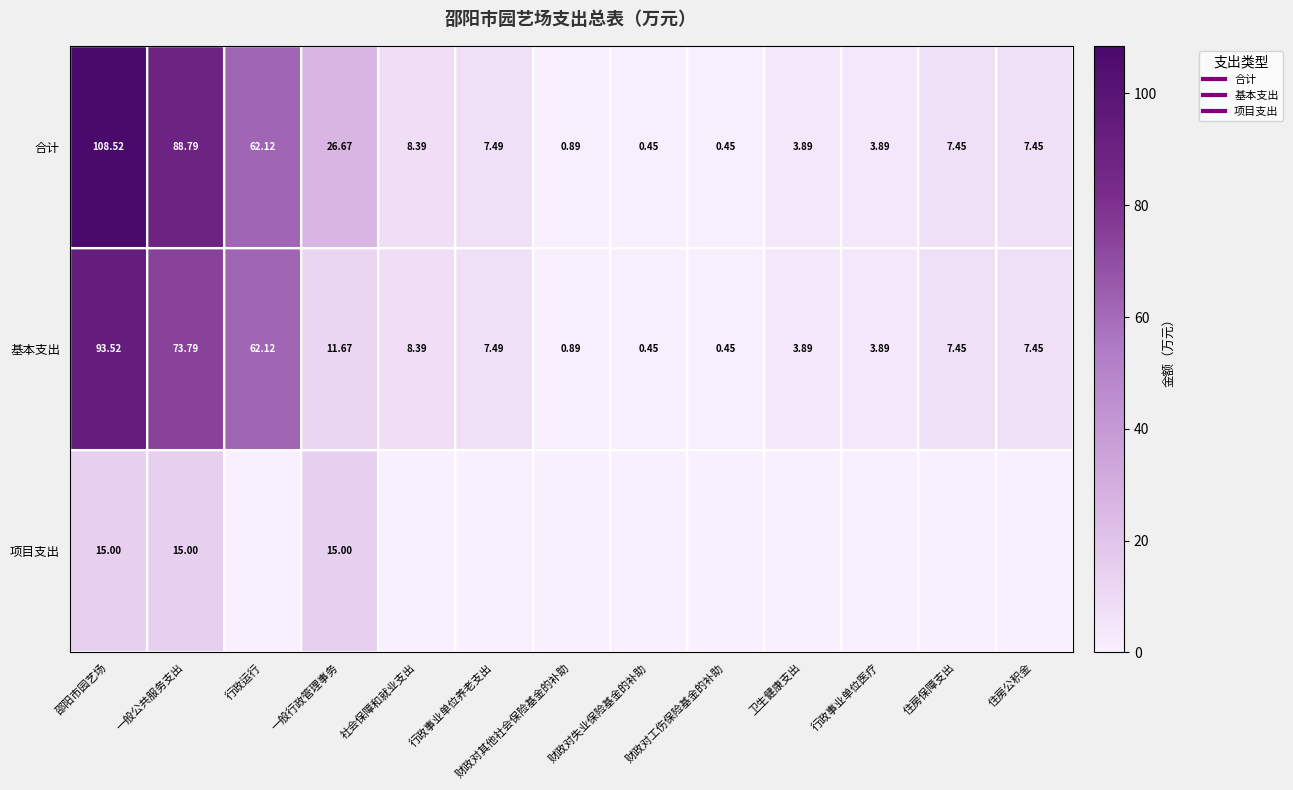

Which category has the lowest value in the 合计 series?

财政对失业保险基金的补助